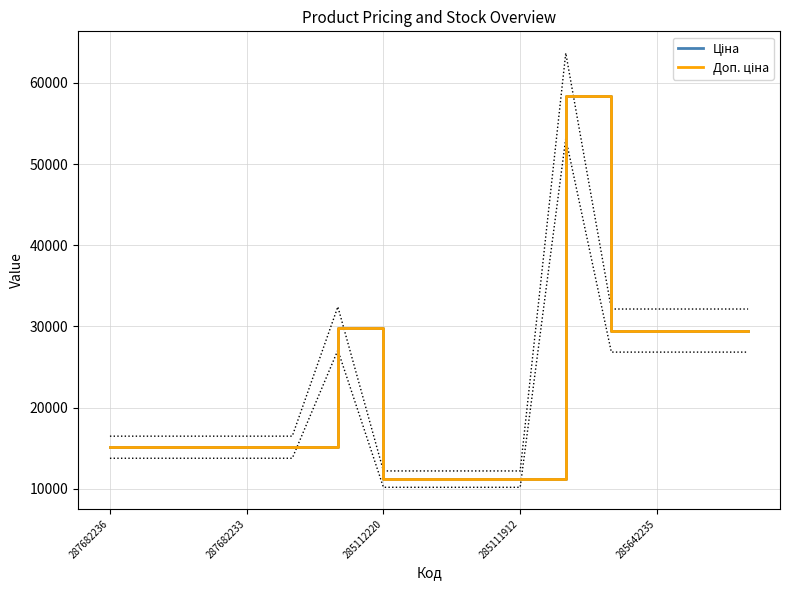

What is the difference between the maximum and minimum values in the Доп. ціна series?

47238.4